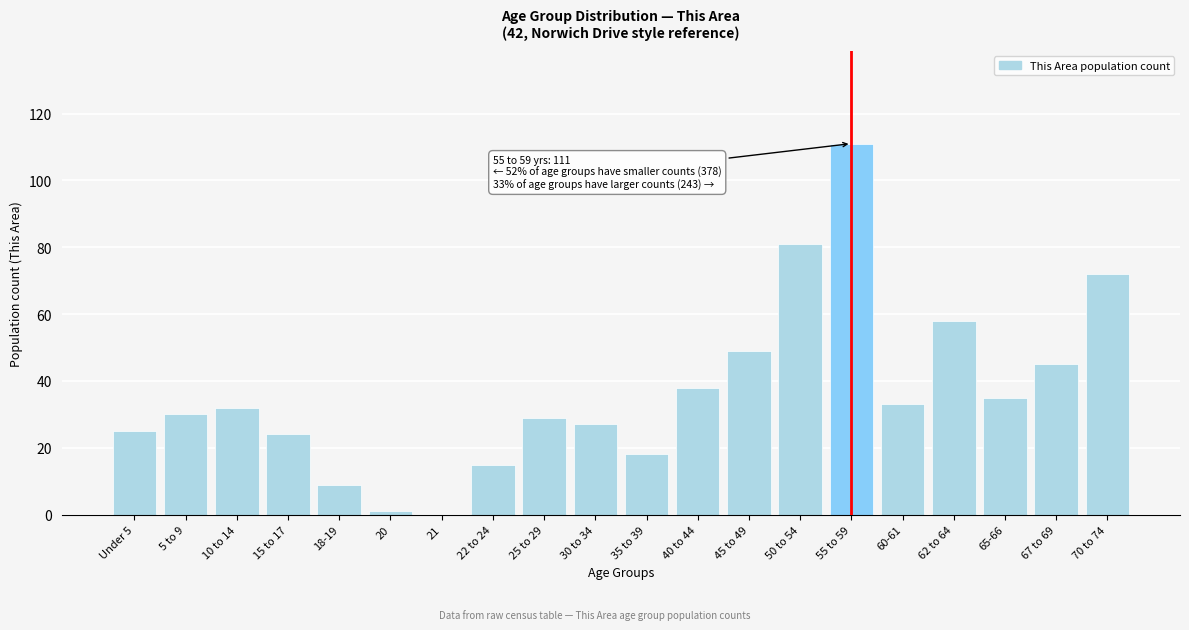

Reading left to right, what are all the values shown in this chart?

Under 5=25	5 to 9=30	10 to 14=32	15 to 17=24	18-19=9	20=1	21=0	22 to 24=15	25 to 29=29	30 to 34=27	35 to 39=18	40 to 44=38	45 to 49=49	50 to 54=81	55 to 59=111	60-61=33	62 to 64=58	65-66=35	67 to 69=45	70 to 74=72